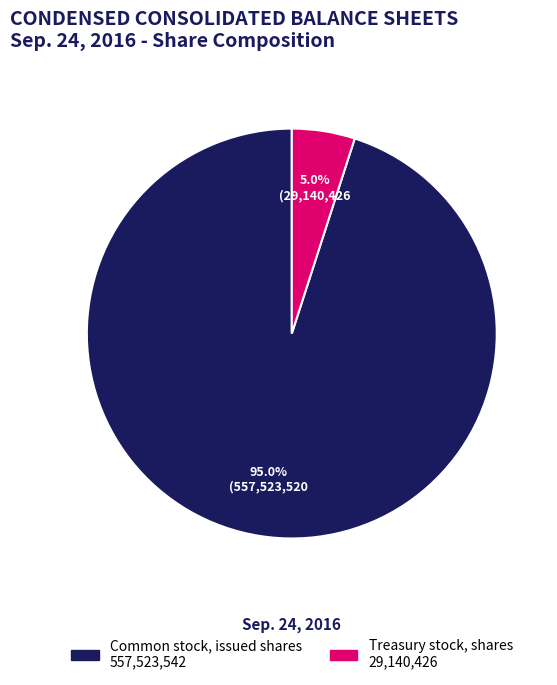

To the nearest percent, what is the difference between the Treasury stock, shares and Common stock, issued shares slice percentages?

90%